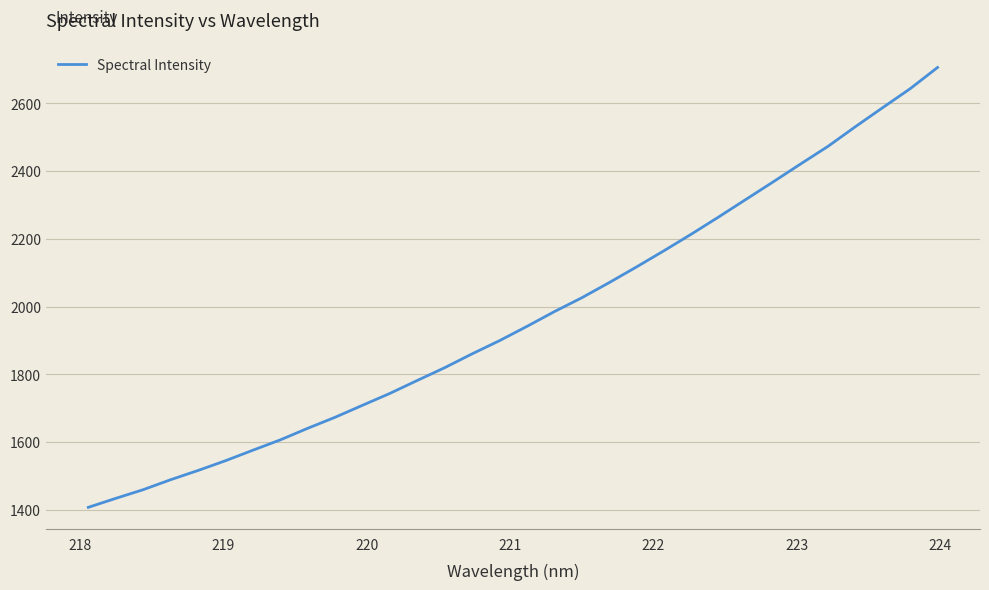

True or false: there are more than 1 points higher than both neighbors.

False